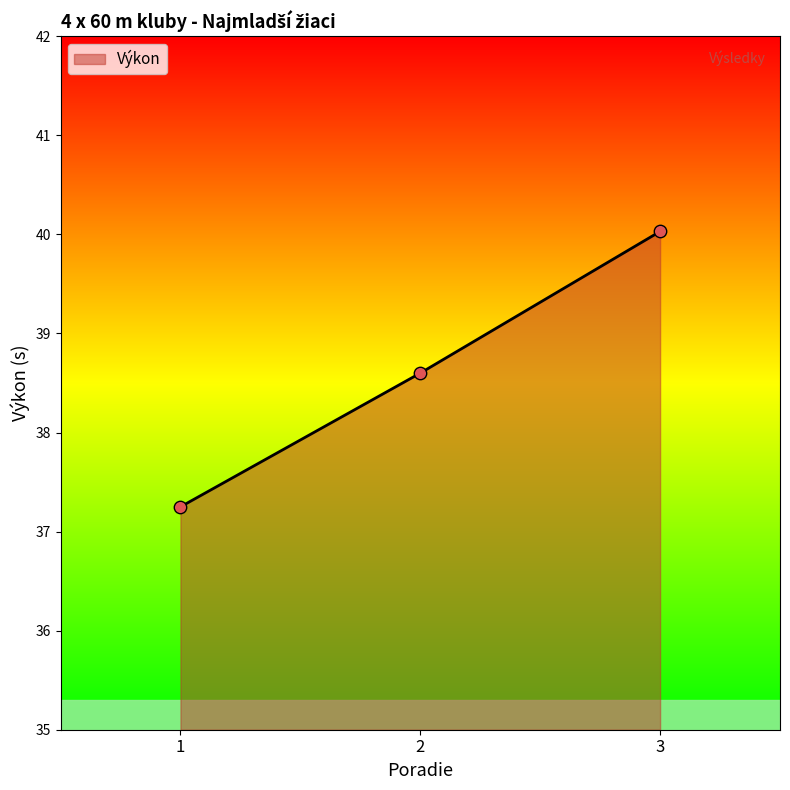

Which has a higher value, 2 or 3?

3